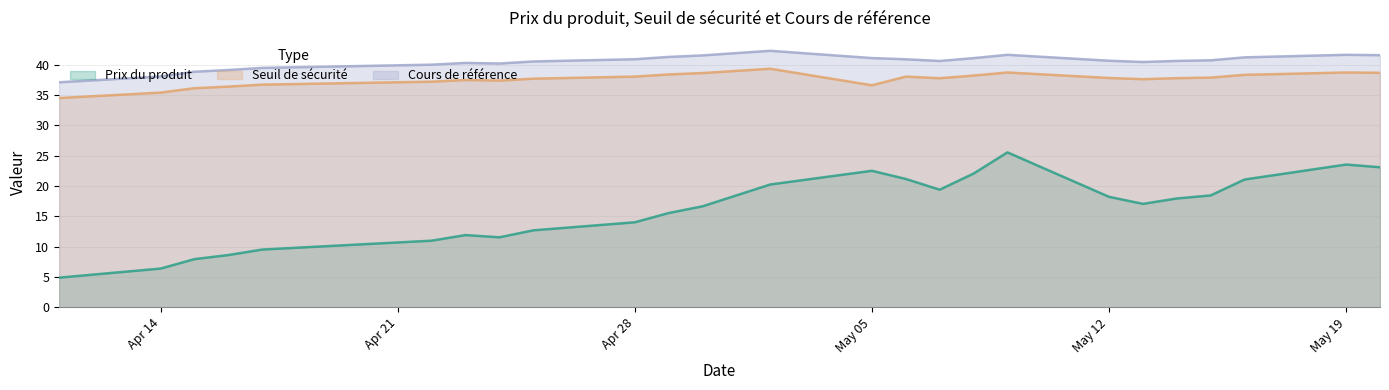

Does the chart display data point markers on the line(s)?

No